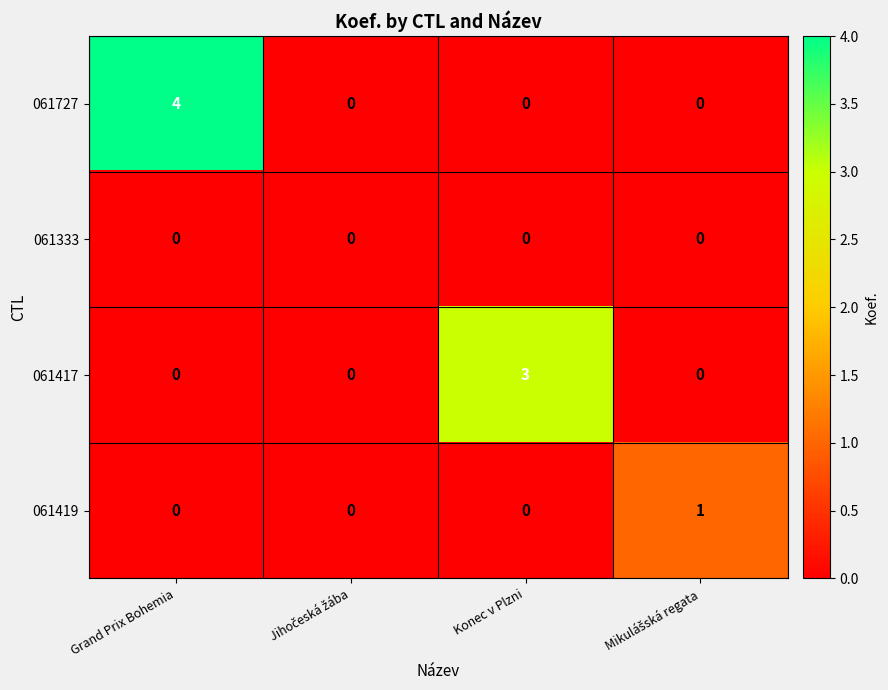

Rank the series by their maximum value, from highest to lowest.

061727, 061417, 061419, 061333